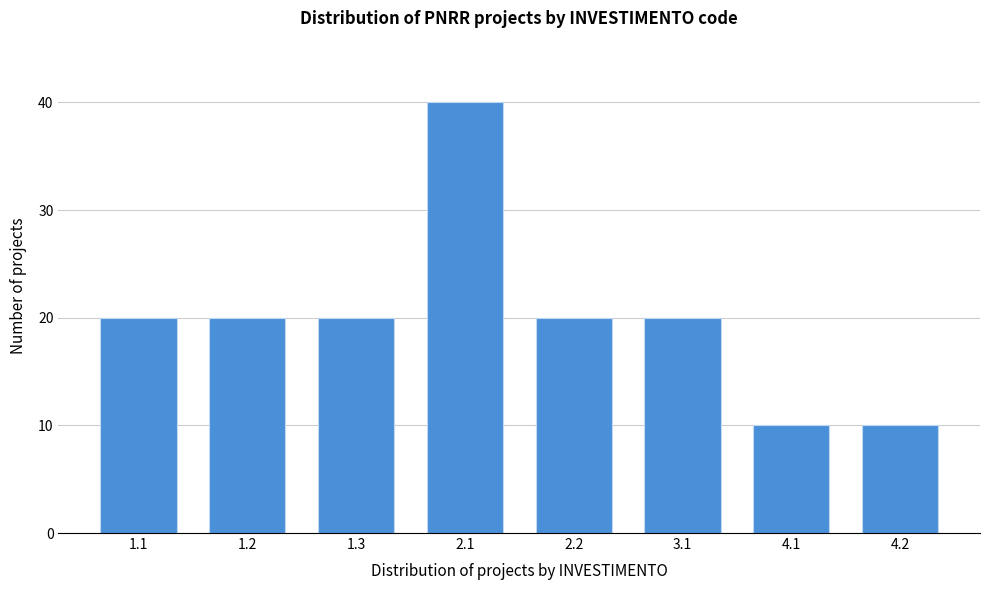

Reading right to left, what are all the values shown in this chart?

4.2=10	4.1=10	3.1=20	2.2=20	2.1=40	1.3=20	1.2=20	1.1=20